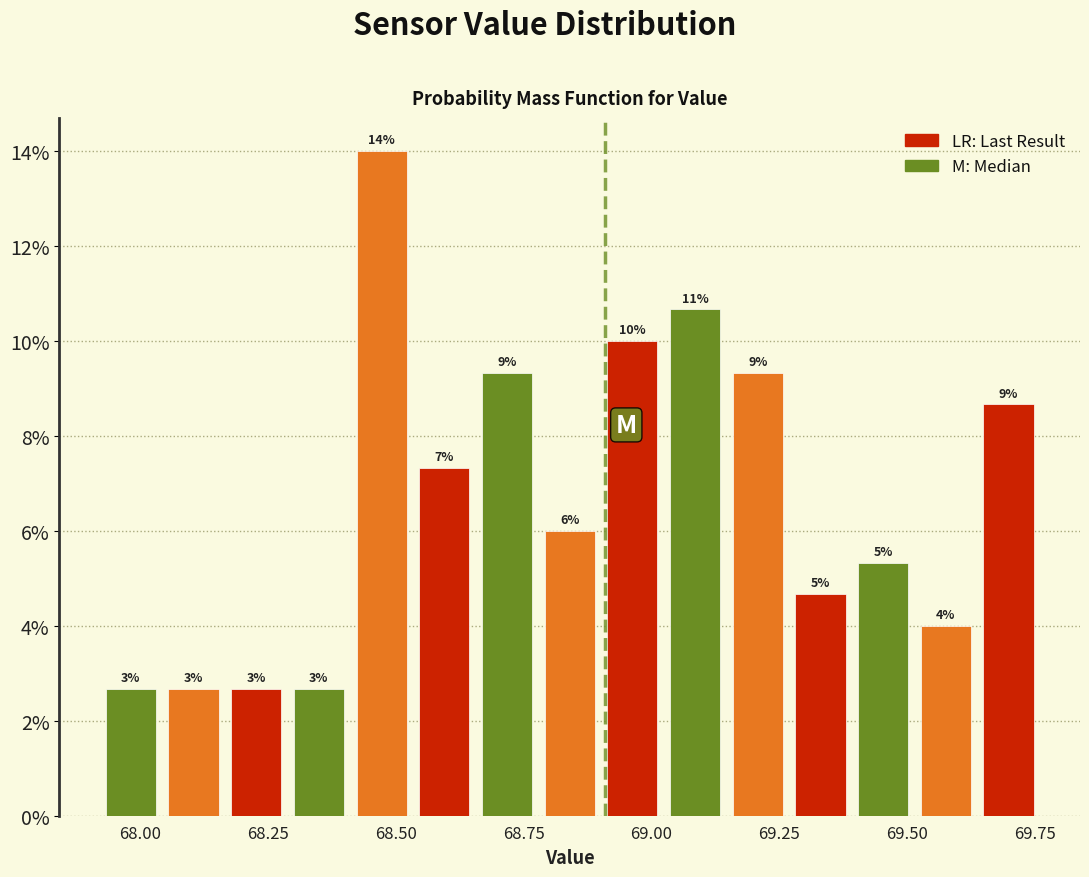

Around what value on the x-axis is the tallest bar? Give the approximate position of its centre, as read against the axis.

68.45